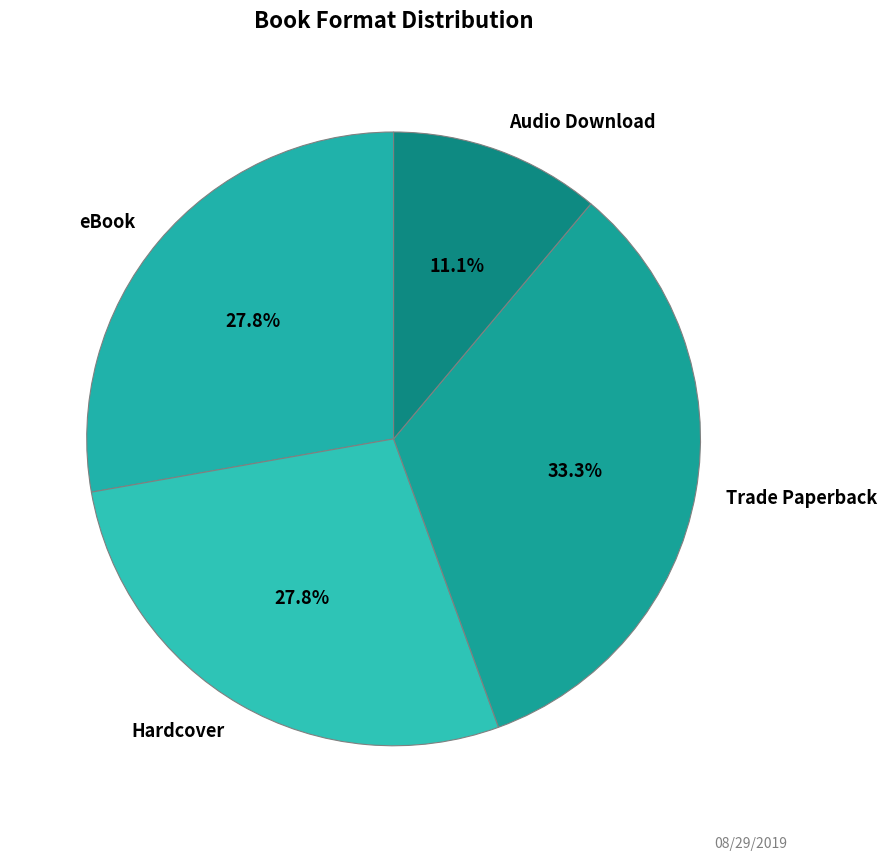

Which has a higher value, Trade Paperback or Hardcover?

Trade Paperback